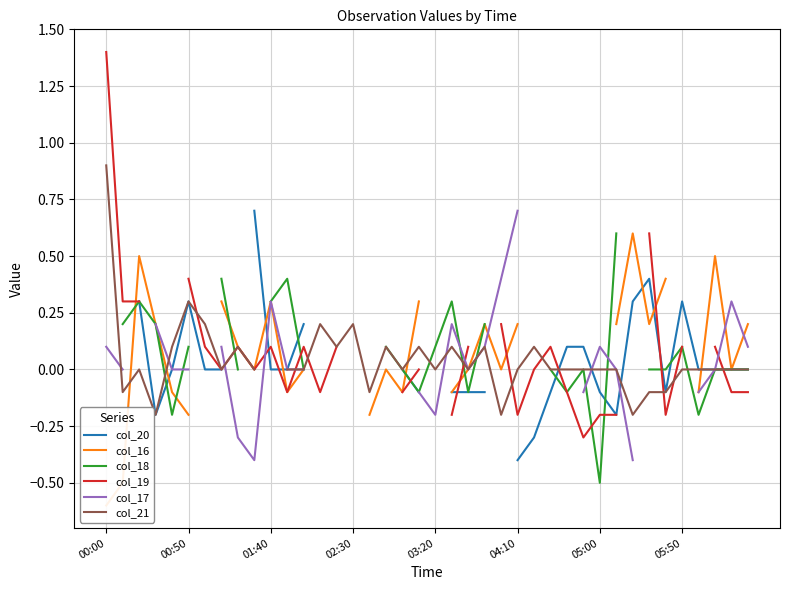

At which label is col_17 closest to 0?

00:50